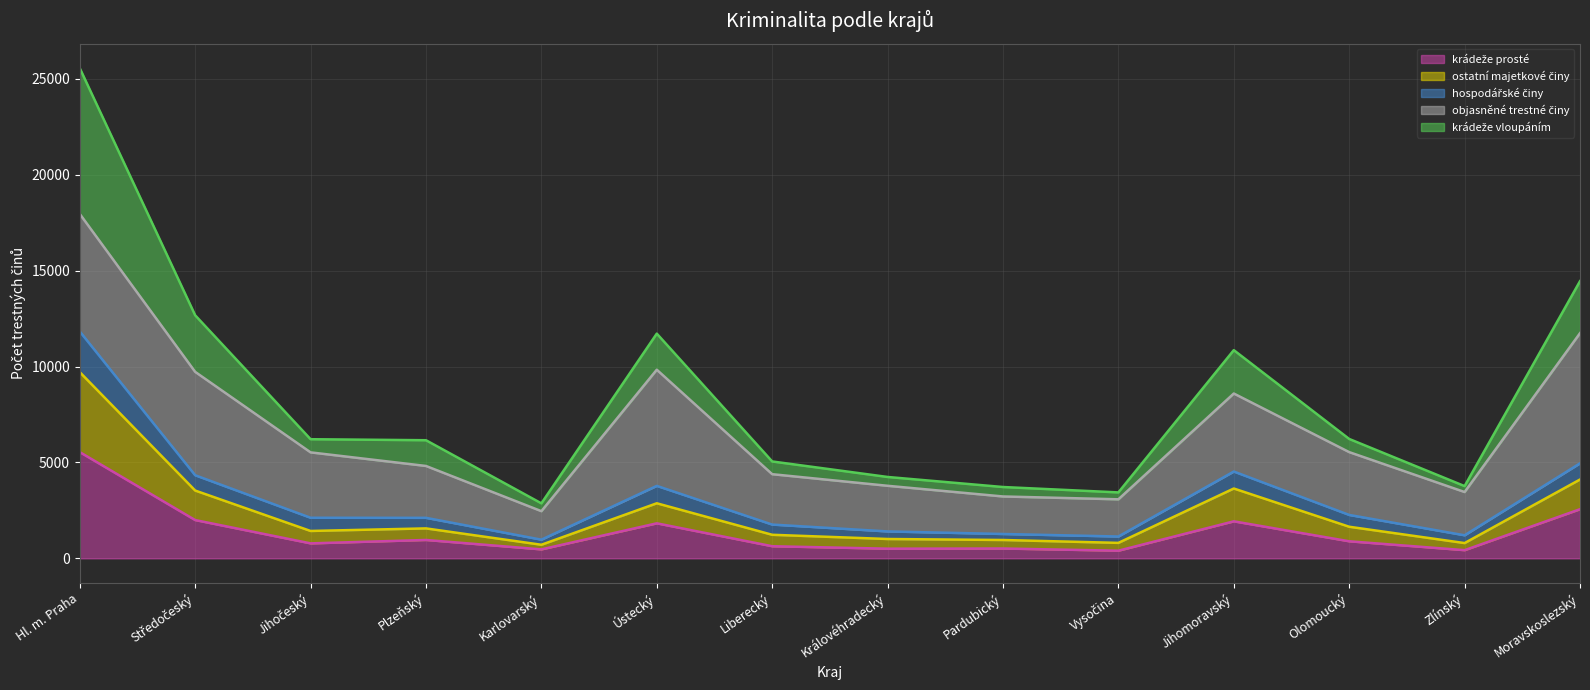

What is the total value across all series at Jihomoravský?

10858